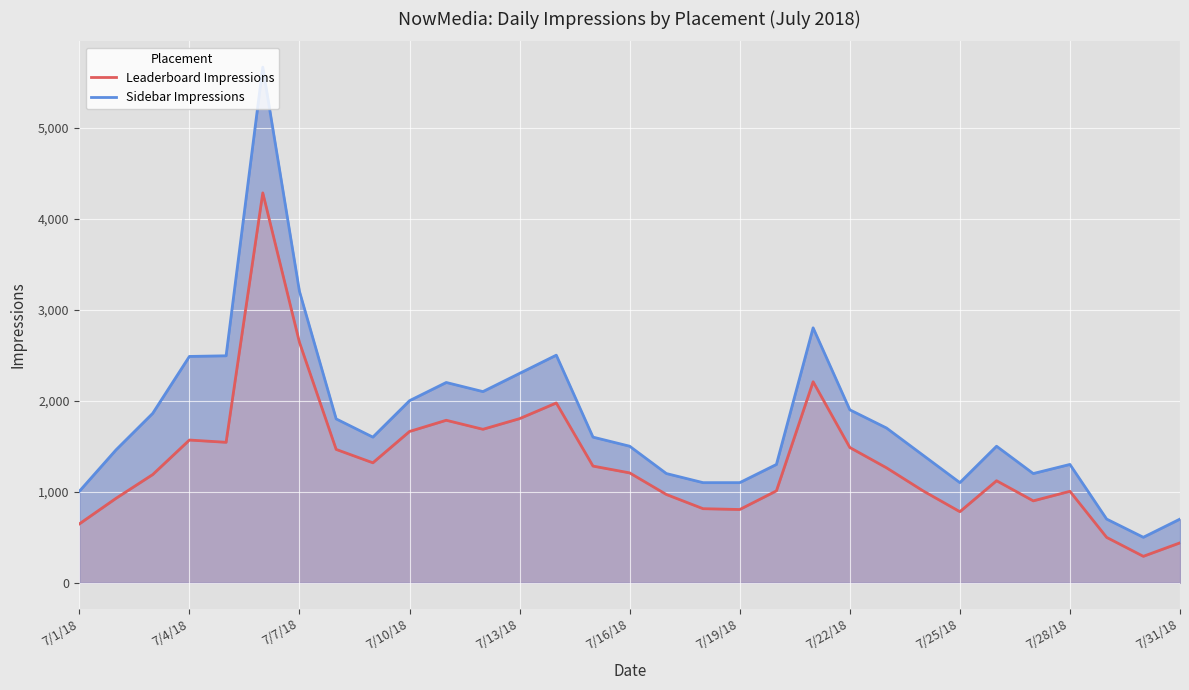

Reading right to left, what are all the values shown in this chart?

Leaderboard Impressions: 439	291	499	1005	900	1121	781	1009	1263	1486	2208	1010	805	814	970	1207	1282	1975	1803	1686	1785	1662	1318	1465	2640	4282	1543	1568	1189	928	647
Sidebar Impressions: 700	500	700	1300	1200	1500	1100	1400	1700	1900	2800	1300	1100	1100	1200	1500	1600	2500	2300	2100	2200	2000	1600	1800	3200	5663	2493	2486	1861	1460	1005